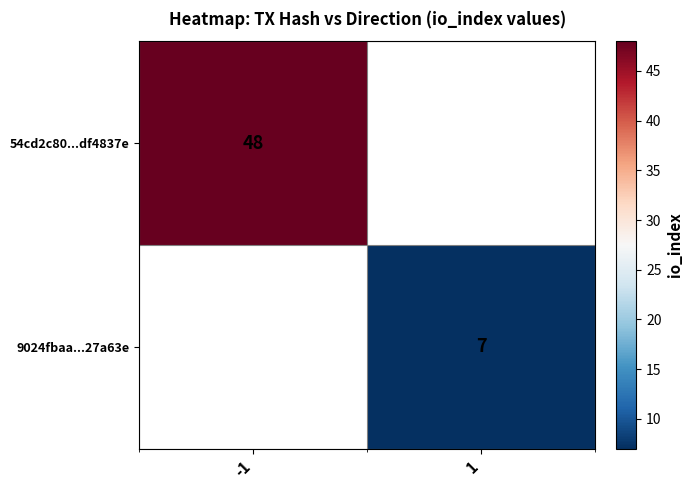

How many categories are shown in the chart?

2